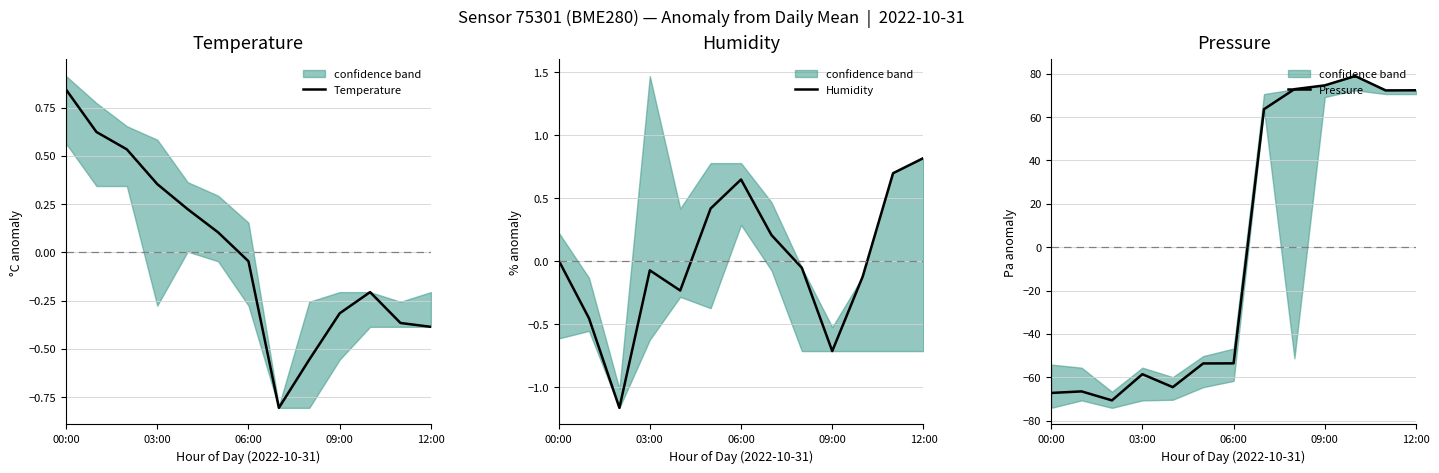

How many data points does each series have?

13